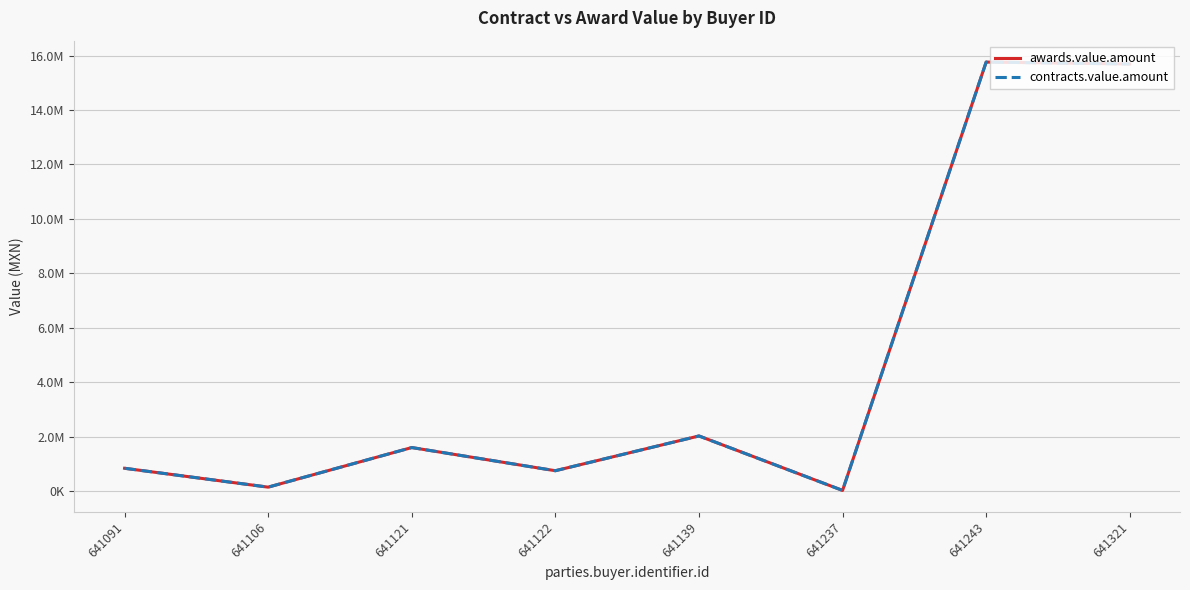

Does the chart have visible grid lines?

Yes